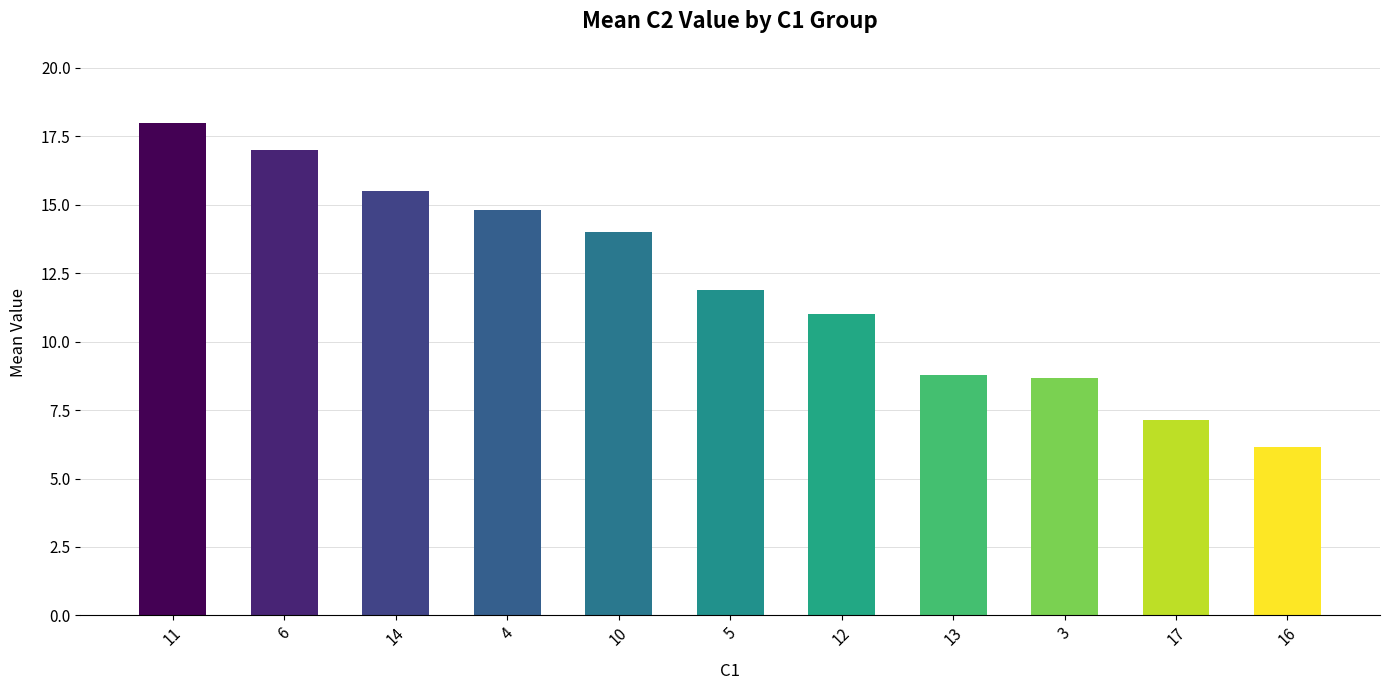

What is the label of the 1st bar from the right?

16